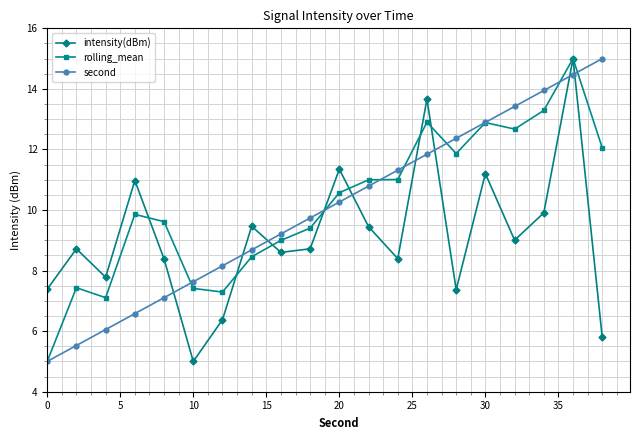

Which series ends up on top after the final intersection of rolling_mean and intensity(dBm)?

rolling_mean